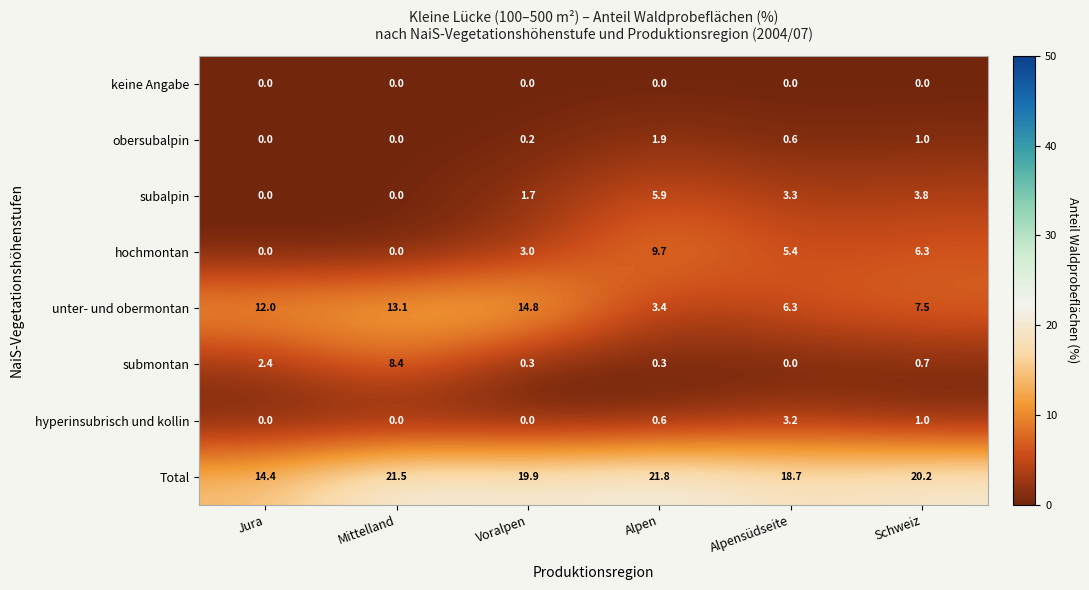

At Alpen, list the series in order from smallest to largest.

keine Angabe, submontan, hyperinsubrisch und kollin, obersubalpin, unter- und obermontan, subalpin, hochmontan, Total